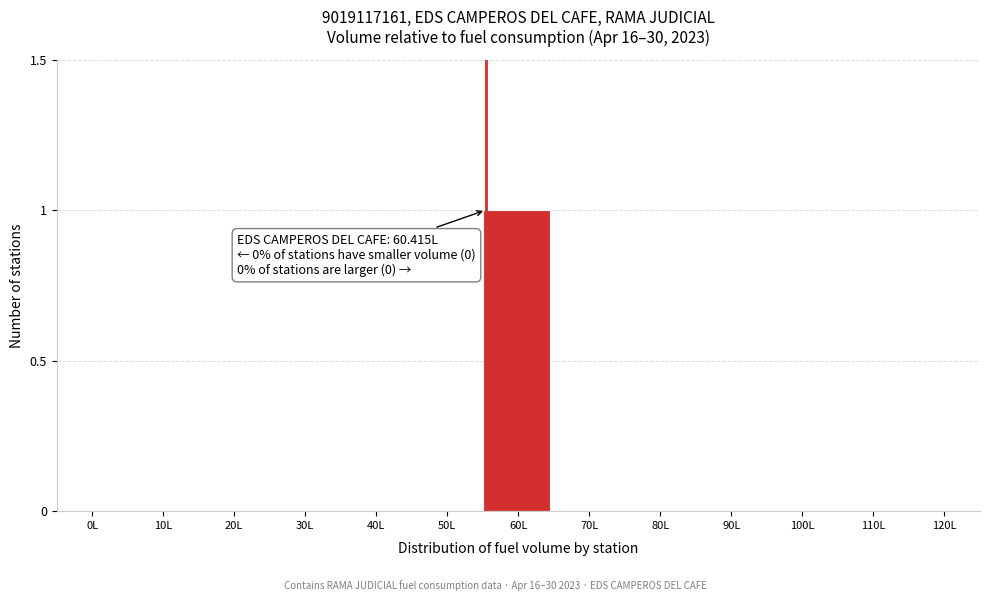

Reading right to left, what are all the values shown in this chart?

120L=0	110L=0	100L=0	90L=0	80L=0	70L=0	60L=1	50L=0	40L=0	30L=0	20L=0	10L=0	0L=0